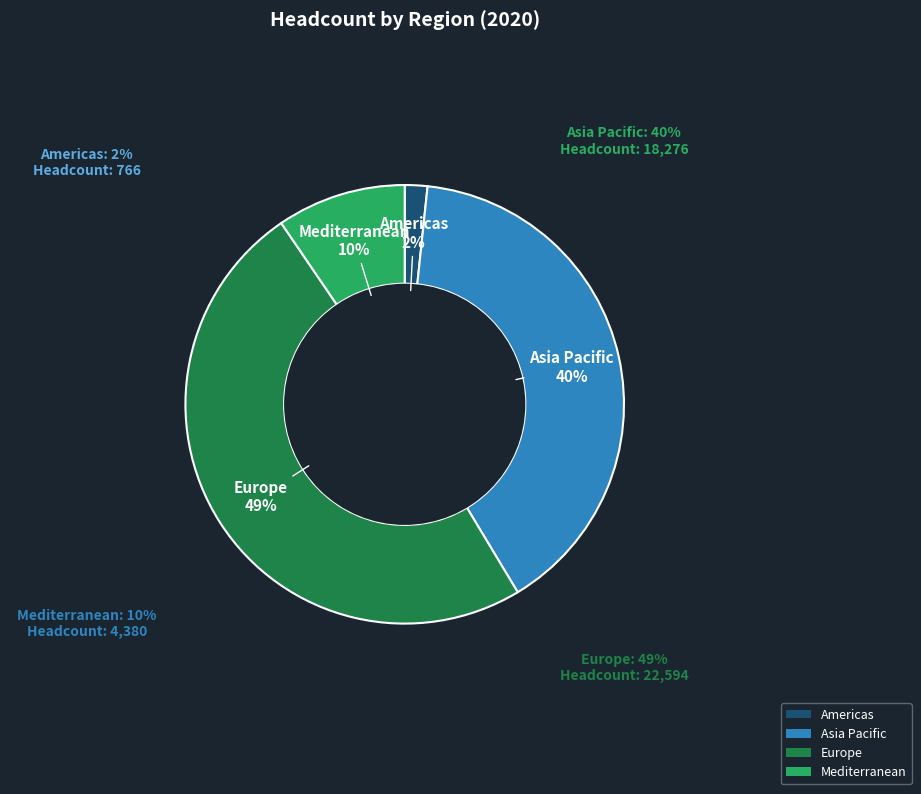

Between Europe and Americas, which is larger?

Europe